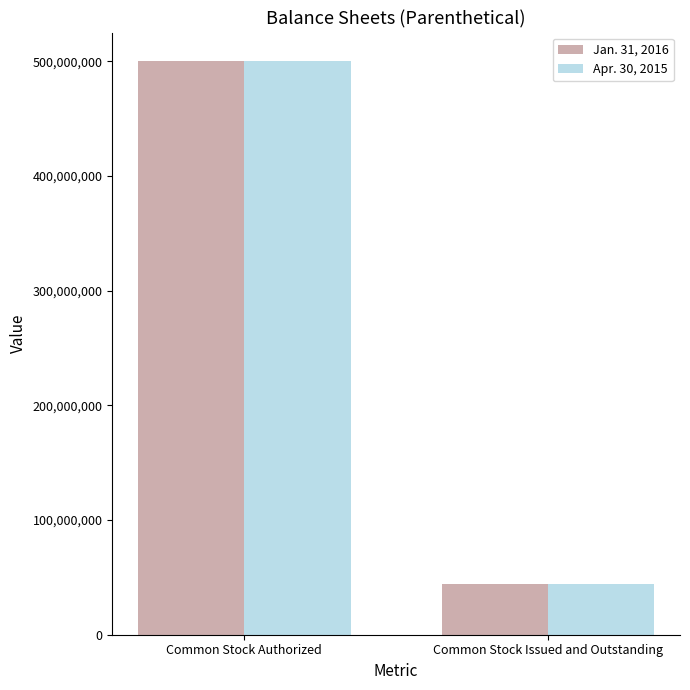

What is the difference between the Apr. 30, 2015 values at Common Stock Authorized and Common Stock Issued and Outstanding?

456000000